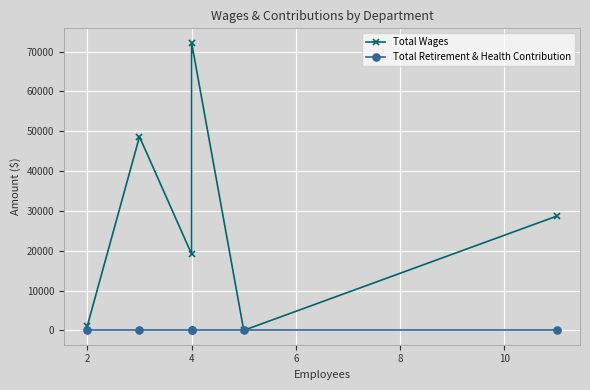

Is the value of Total Wages at 8 greater than the value of Total Retirement & Health Contribution at 6?

No